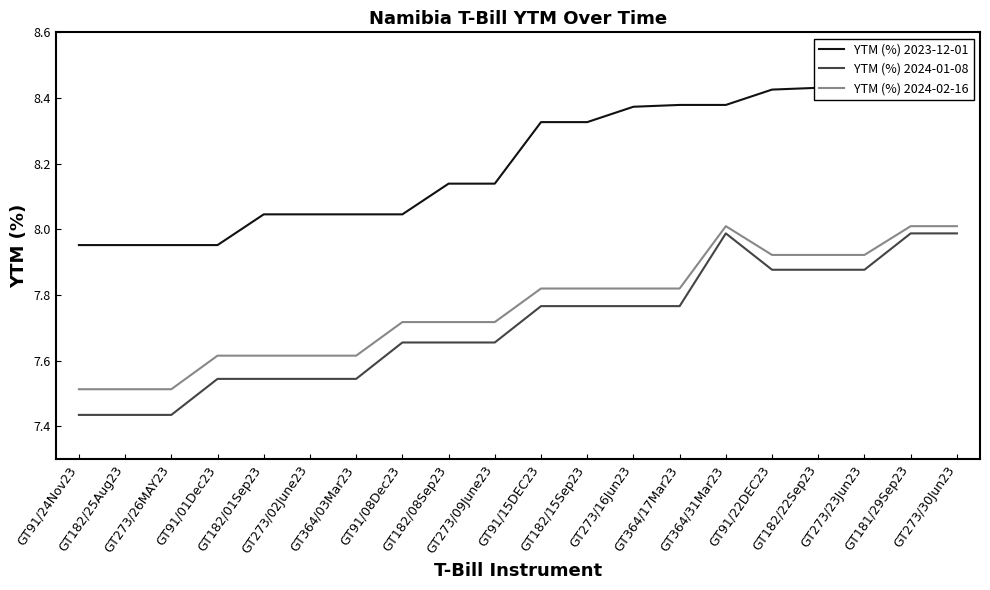

Between GT91/01Dec23 and GT91/22DEC23, which series saw the biggest shift?

YTM (%) 2023-12-01